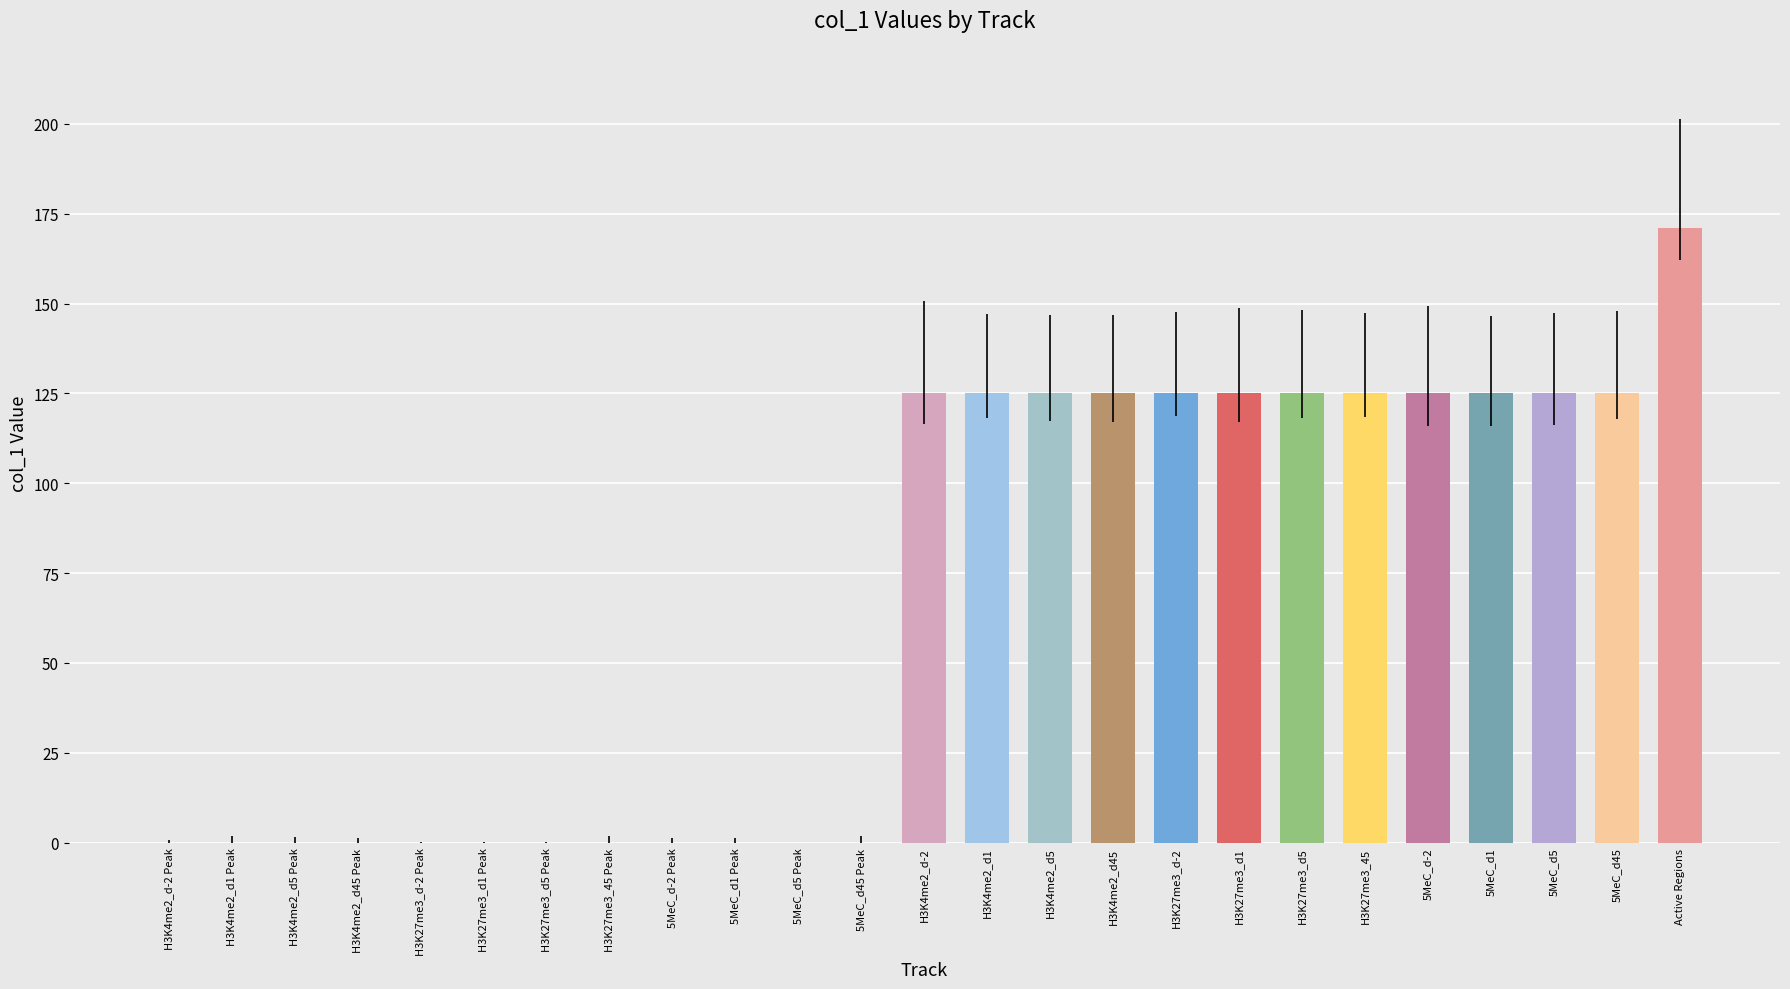

Which category has the highest value across all series?

Active Regions